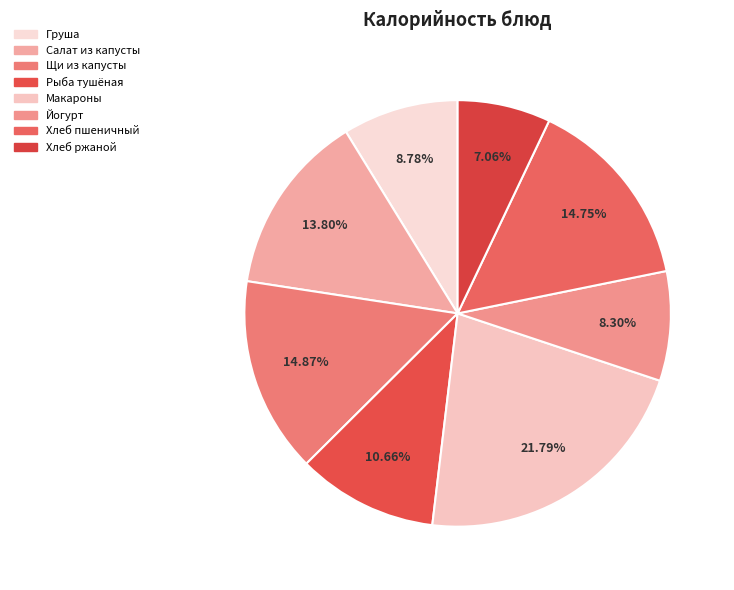

How many slices are in this pie chart?

8